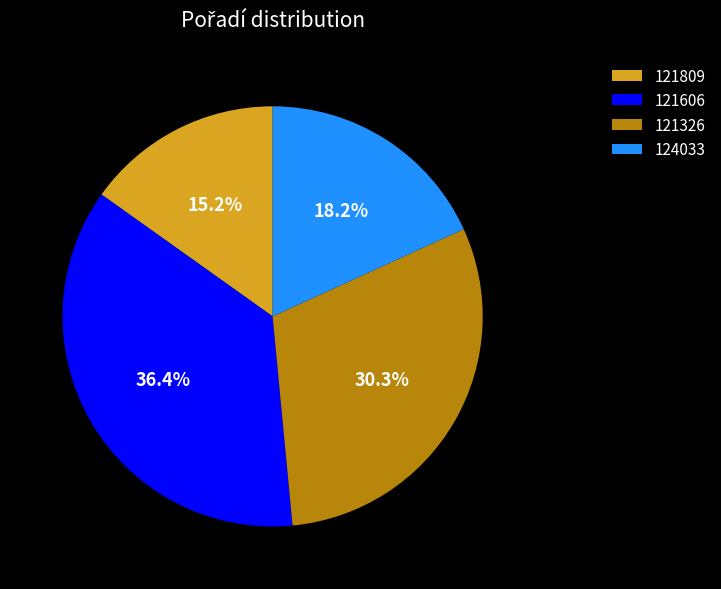

Which slice is the smallest?

121809